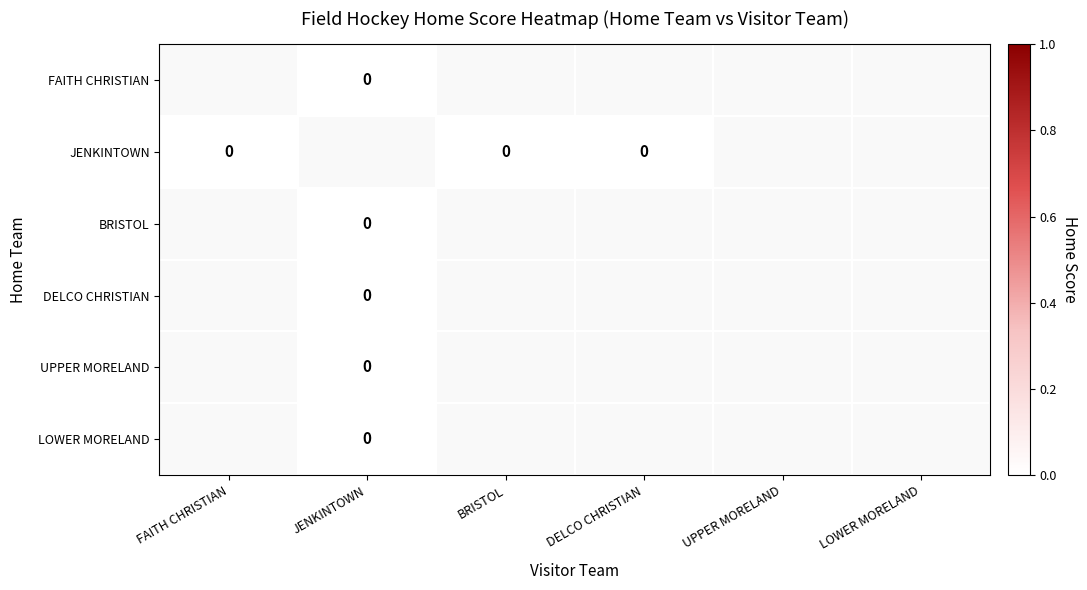

Rank the categories by FAITH CHRISTIAN value from highest to lowest.

FAITH CHRISTIAN, JENKINTOWN, BRISTOL, DELCO CHRISTIAN, UPPER MORELAND, LOWER MORELAND